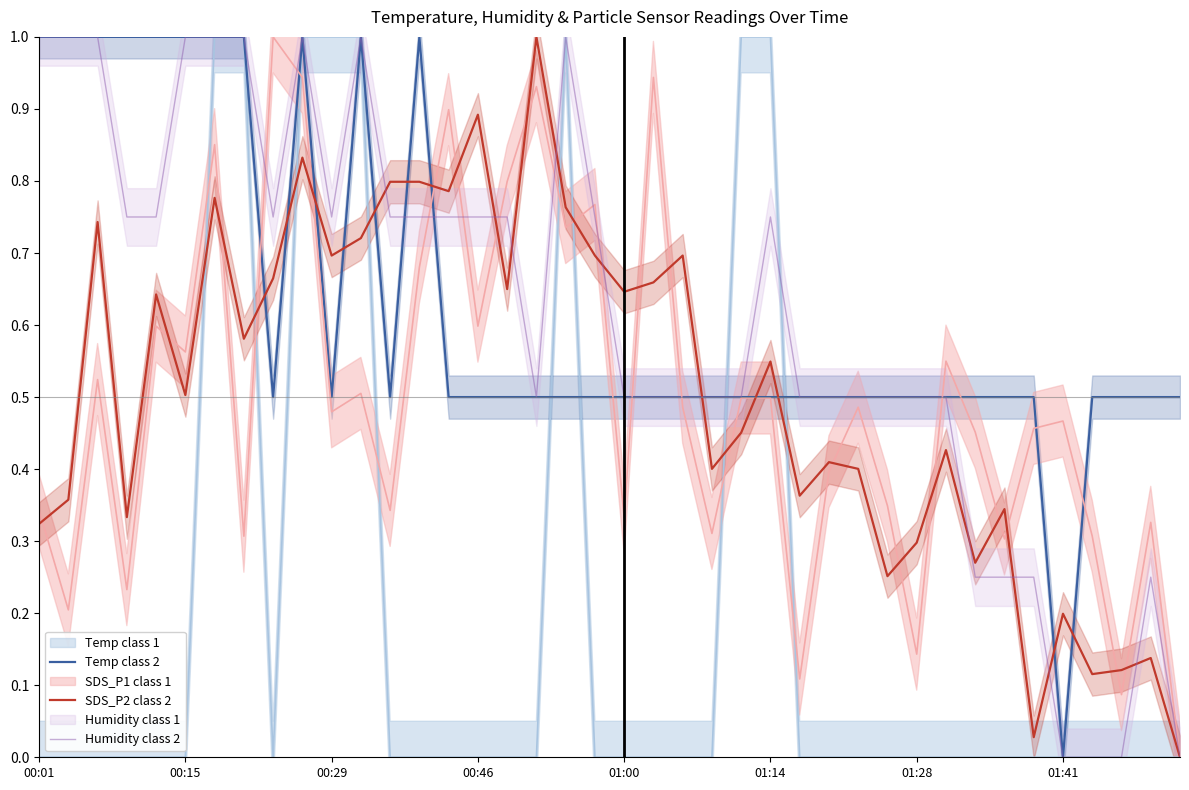

How many times do SDS_P2 class 2 and Temp class 2 cross each other?

12